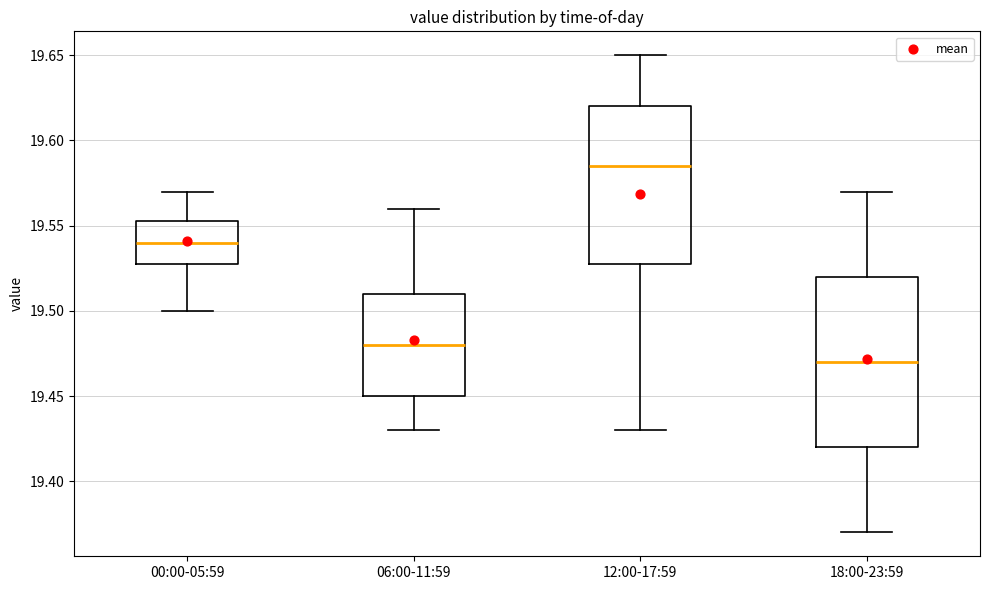

Where is the upper edge of the box for 18:00-23:59 on the y-axis? The values are not printed on the chart, so give them approximately, as read against the axis.

19.520